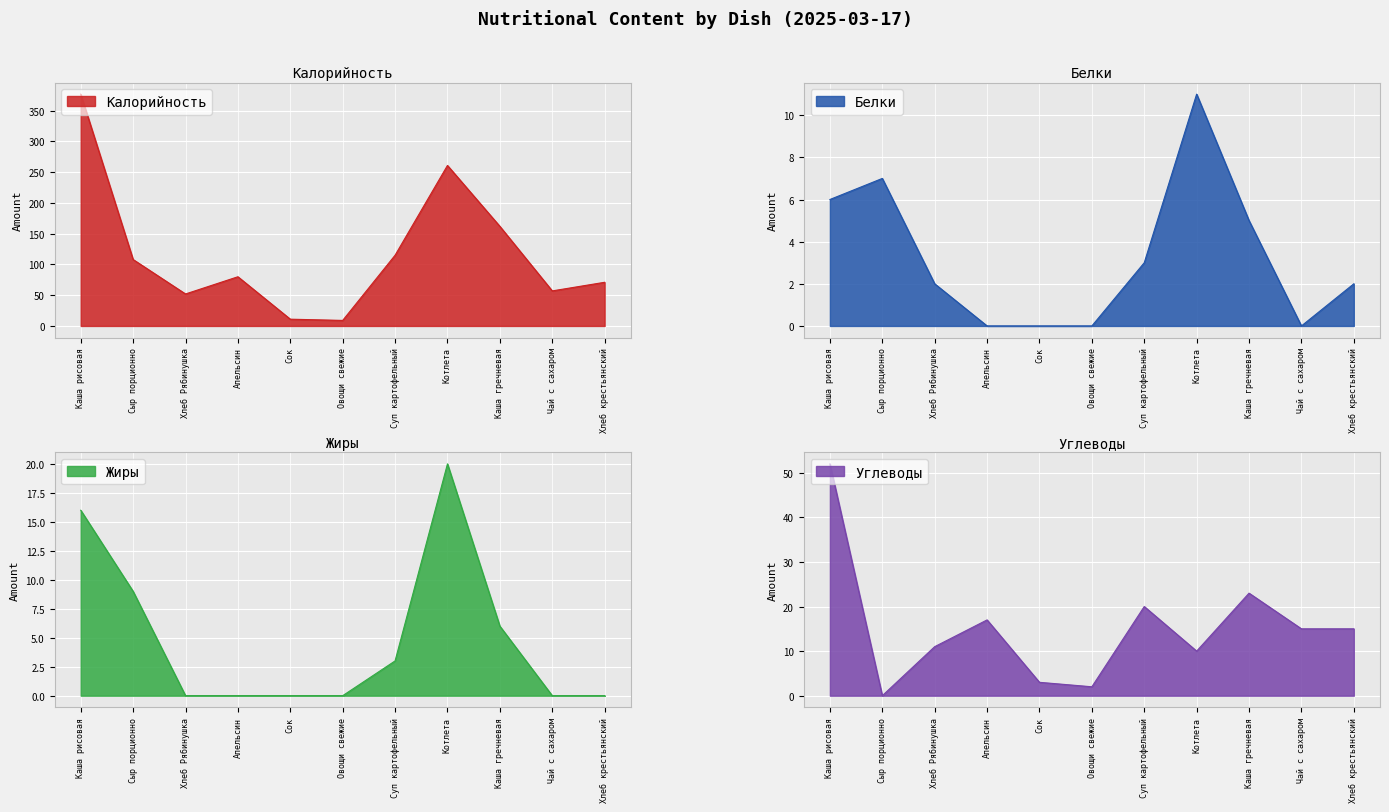

Reading right to left, what are all the values shown in this chart?

Калорийность: 71	57	162	261	115	9	11	80	52	108	377
Белки: 2	0	5	11	3	0	0	0	2	7	6
Жиры: 0	0	6	20	3	0	0	0	0	9	16
Углеводы: 15	15	23	10	20	2	3	17	11	0	52